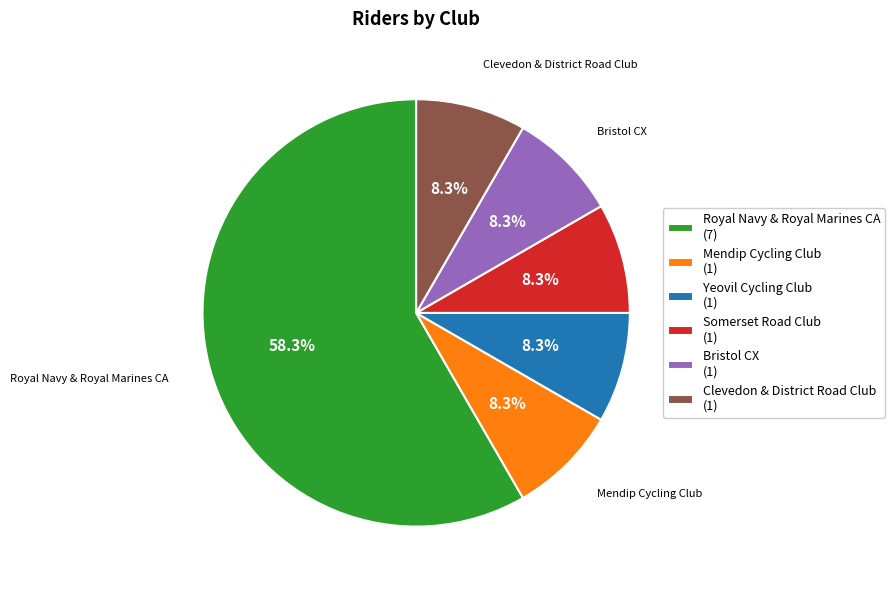

Which category has the biggest portion of the pie?

Royal Navy & Royal Marines CA